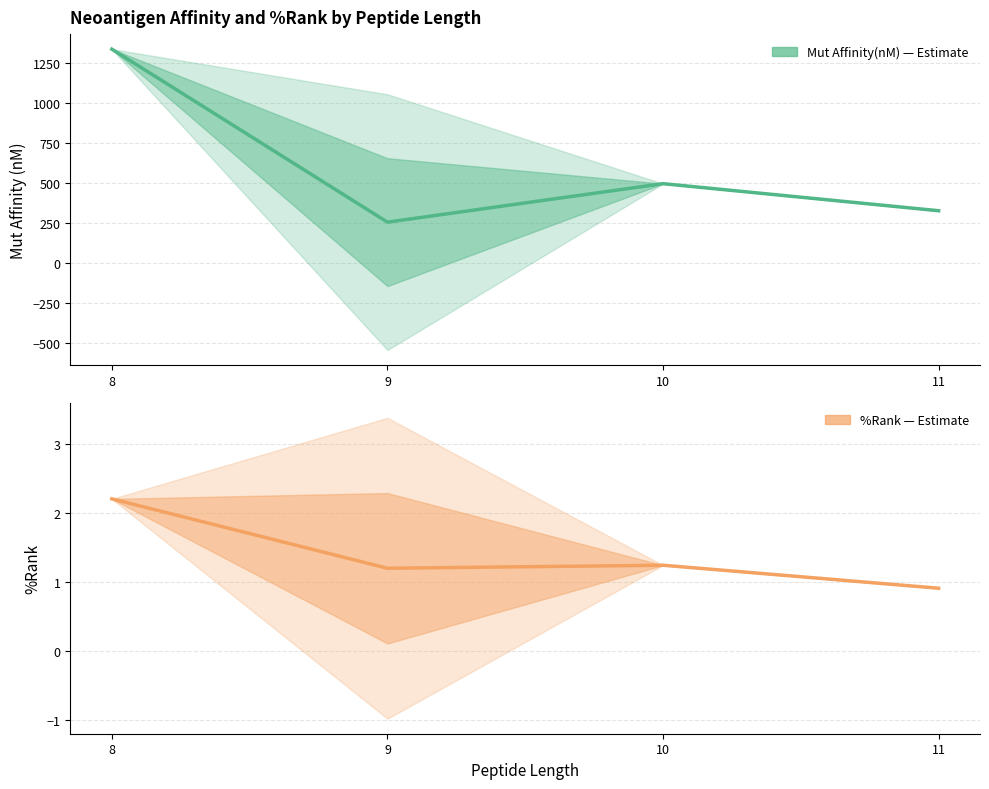

What is the total value across all series at 8?

1338.4